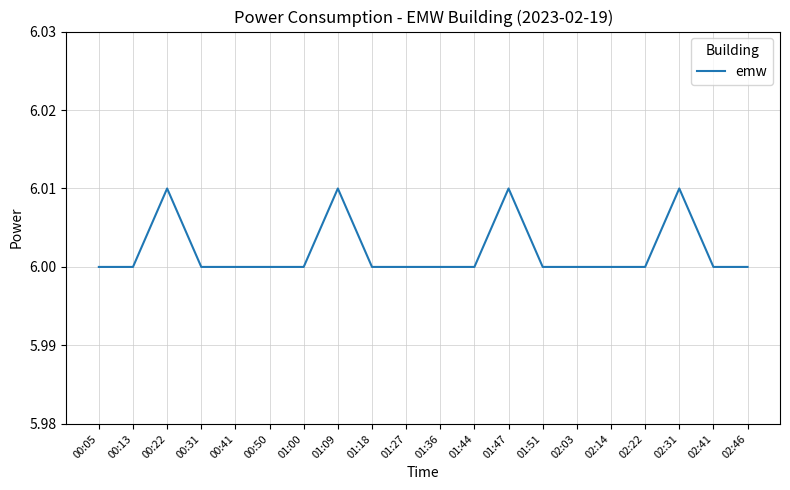

Does the chart have visible grid lines?

Yes